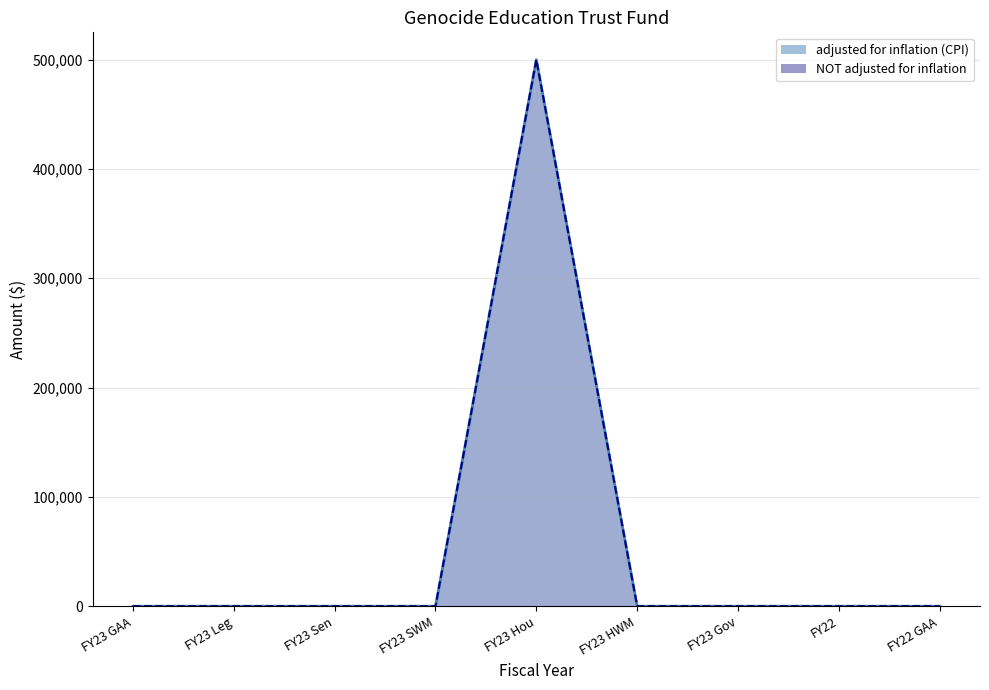

True or false: adjusted for inflation (CPI) and NOT adjusted for inflation intersect in this chart.

False